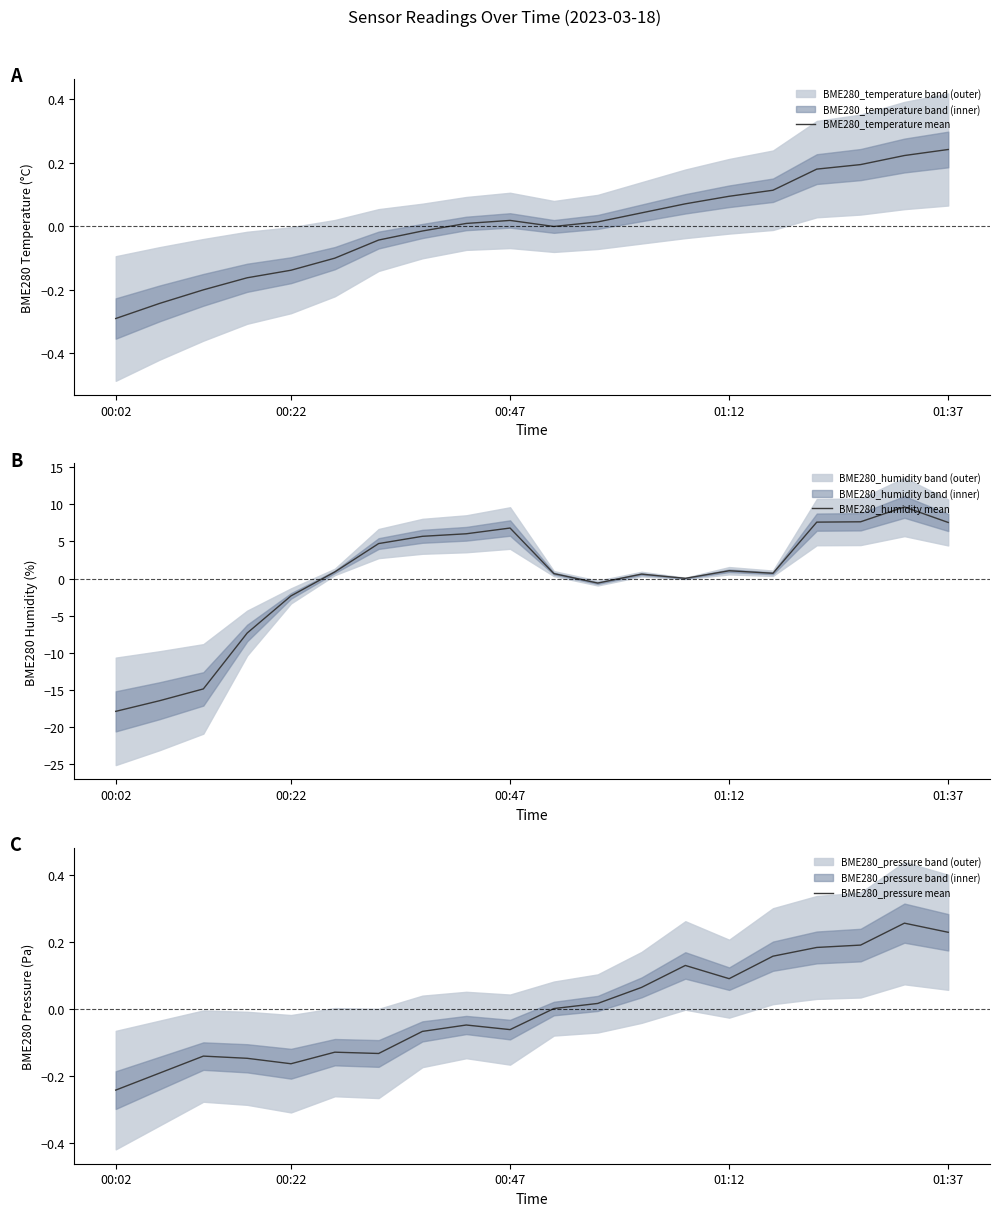

How many data points in BME280_humidity mean are above 0?

14